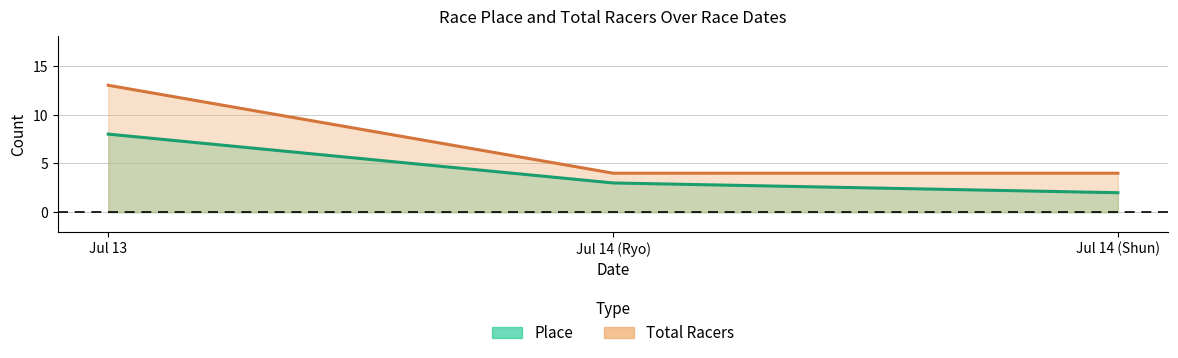

What is the value of the Place point at the 2nd from the left?

3